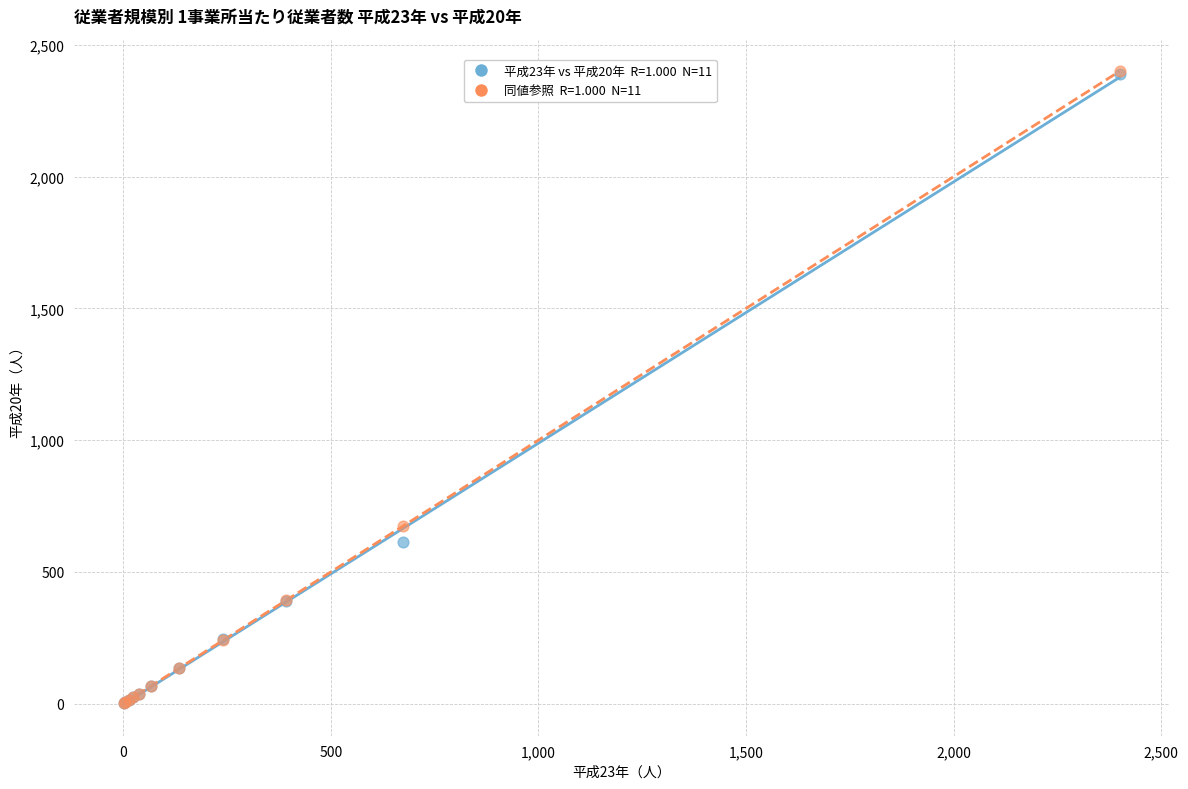

Across all series, what Y value is closest to 1200?

673.4